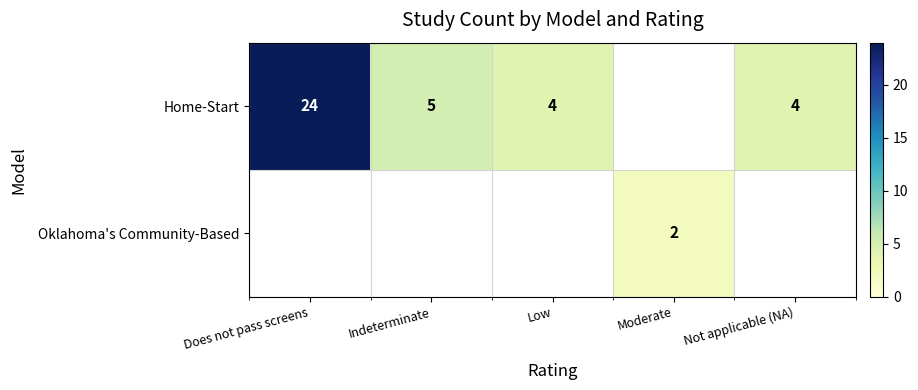

What is the sum of the Home-Start values at Not applicable (NA) and Low?

8